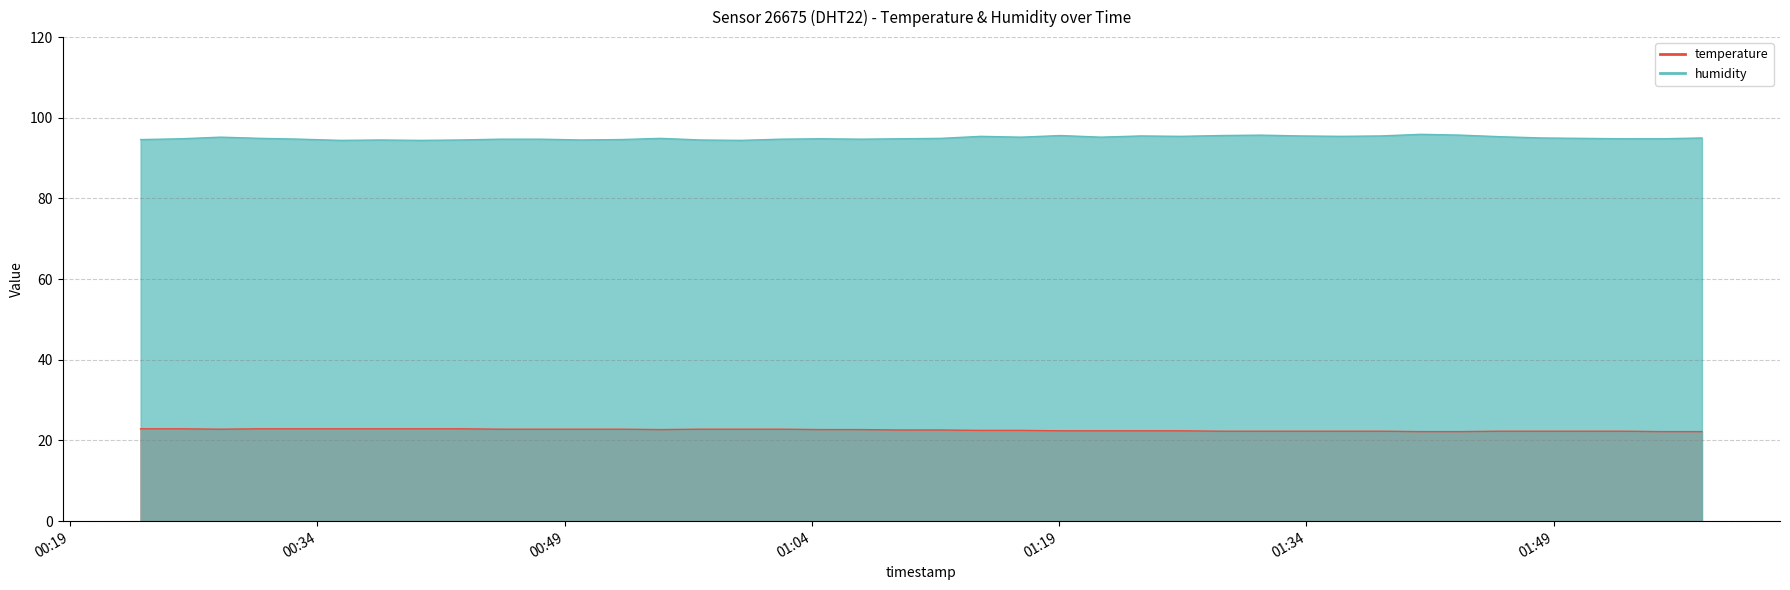

Count the number of data series in this chart.

2